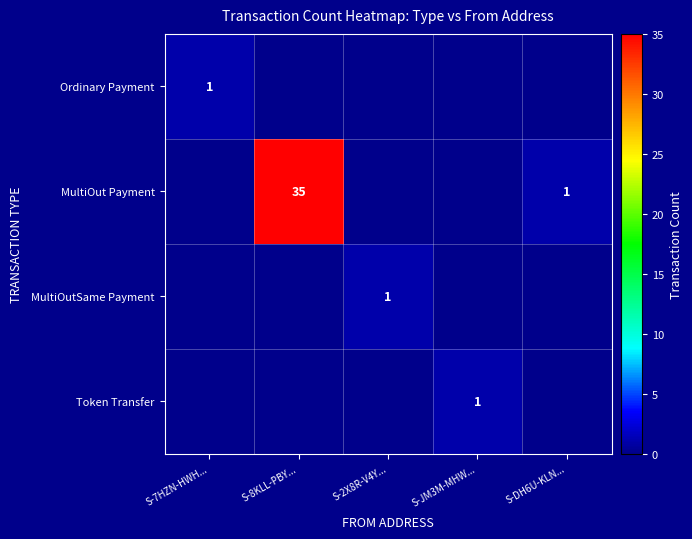

The MultiOutSame Payment series shows 1 at S-2X8R-V4Y.... True or false?

True